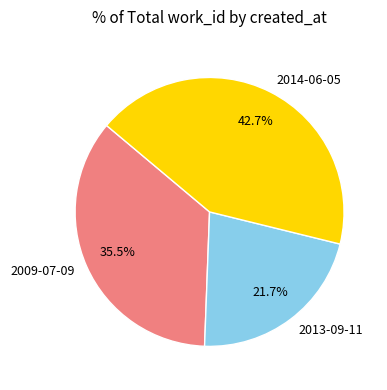

To the nearest percent, what is the combined percentage of 2009-07-09 and 2013-09-11?

57%